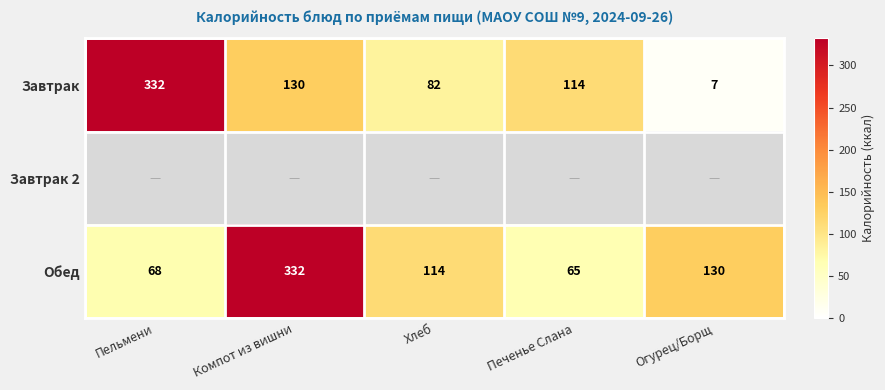

Which category has the lowest value in the Обед series?

Печенье Слана